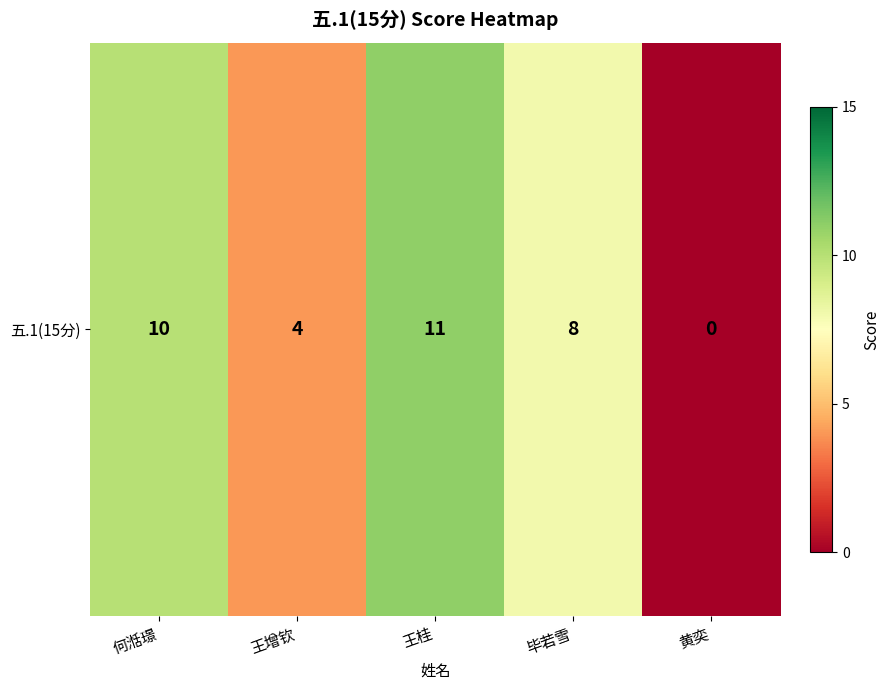

The value at 何湉璟 is 10. True or false?

True